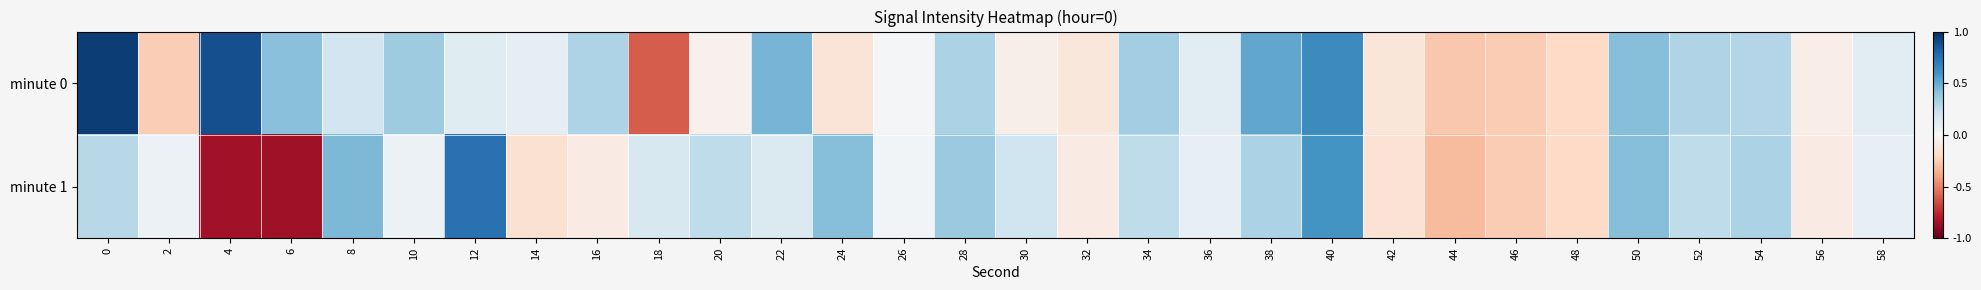

Which series has the largest range (max minus min)?

minute 1